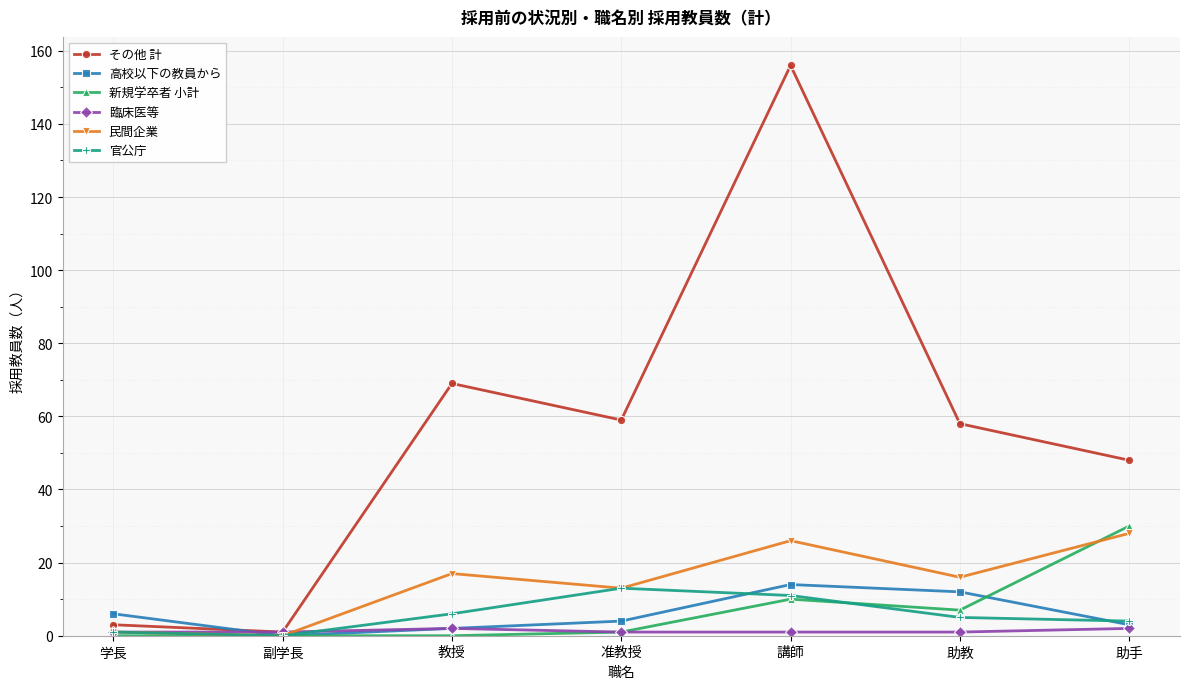

Which series has the widest spread of values?

その他 計